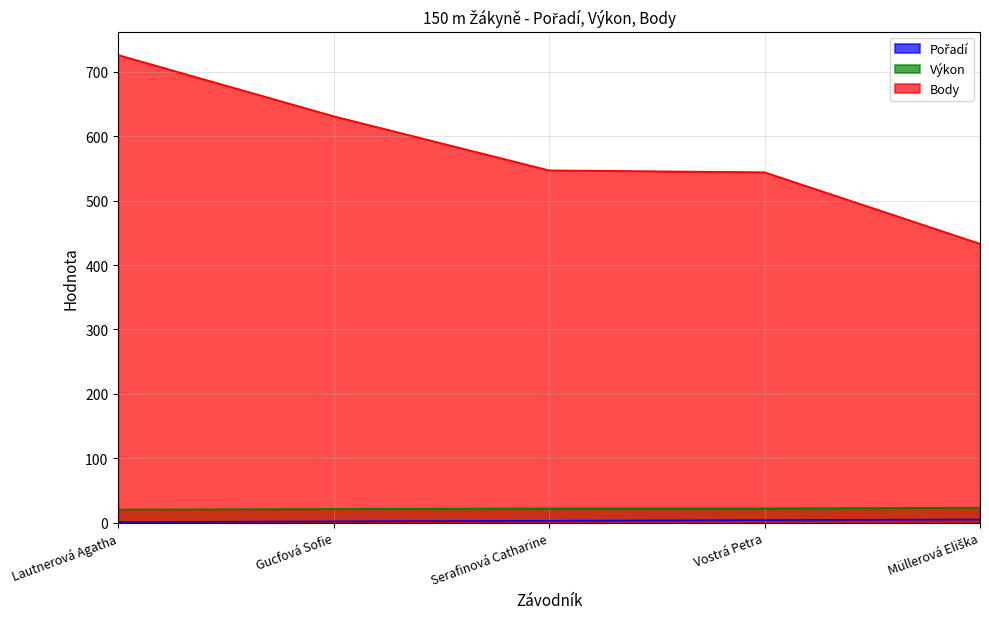

True or false: Body has more than 1 interior local peaks.

False